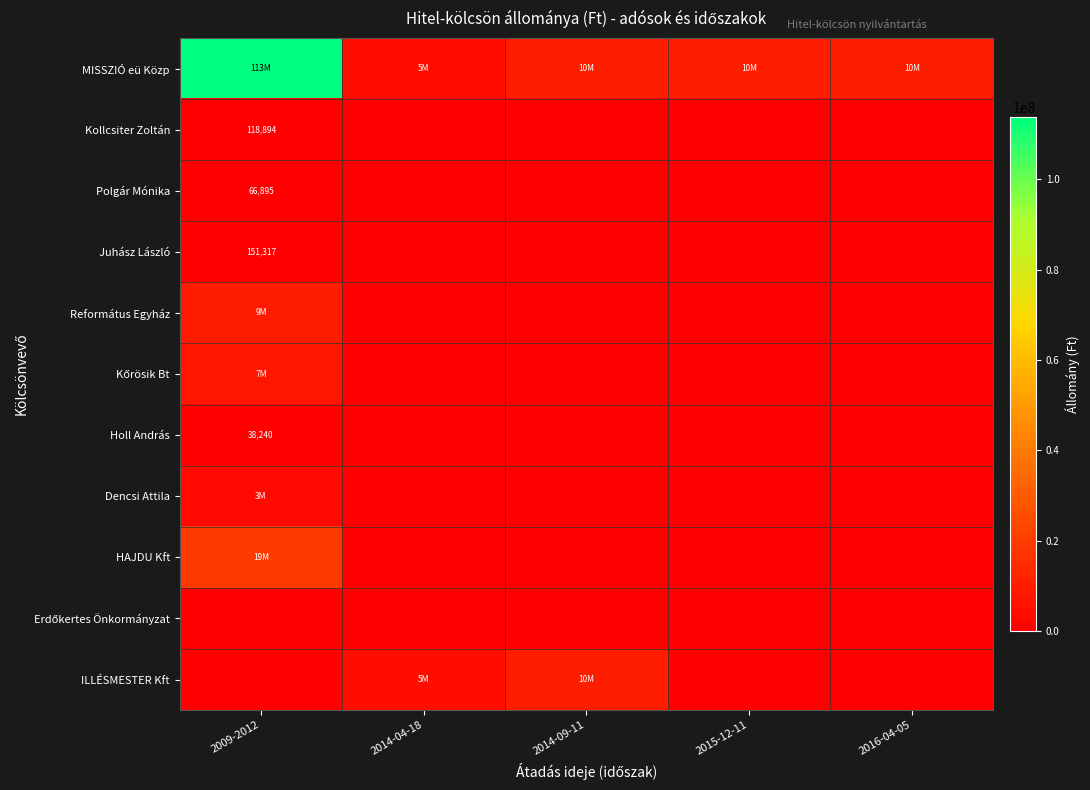

Is it true that Polgár Mónika equals 66895 at 2009-2012?

True